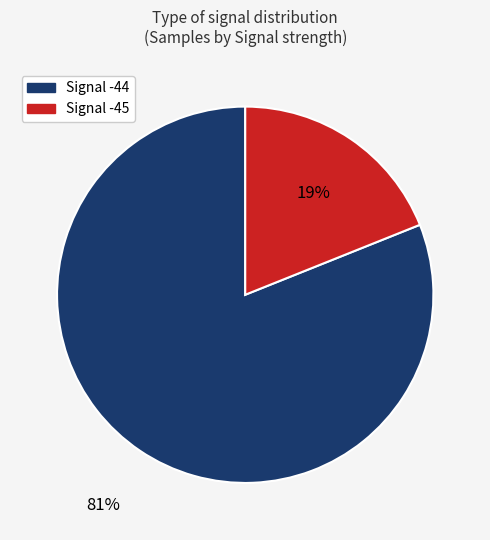

To the nearest percent, what is the average slice percentage?

50%